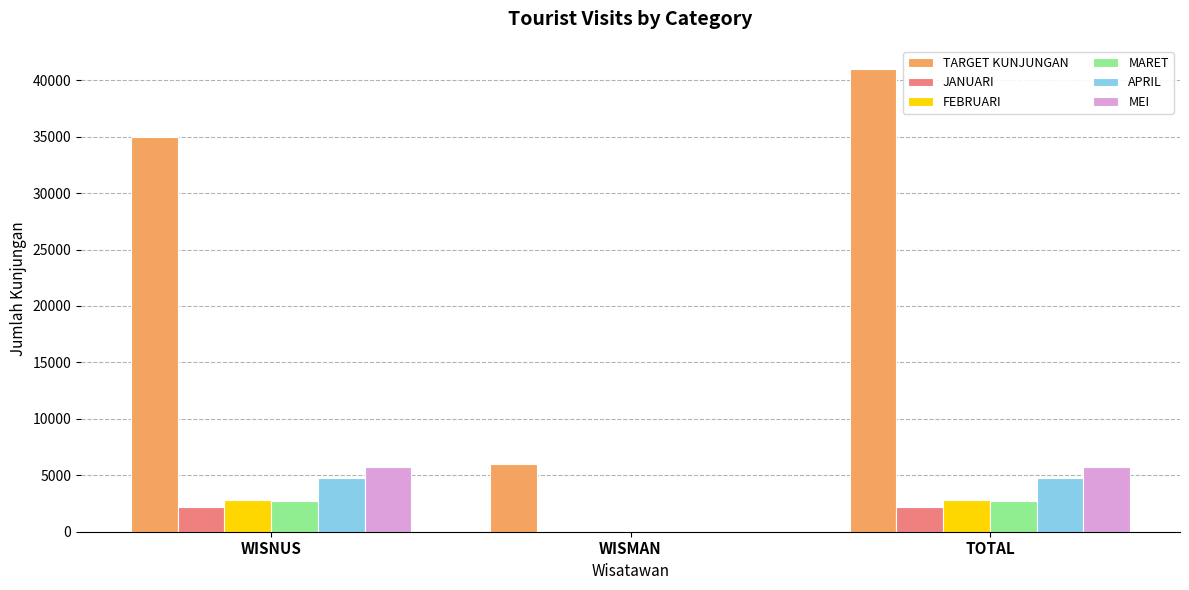

The value of TARGET KUNJUNGAN at TOTAL is 12857. True or false?

False